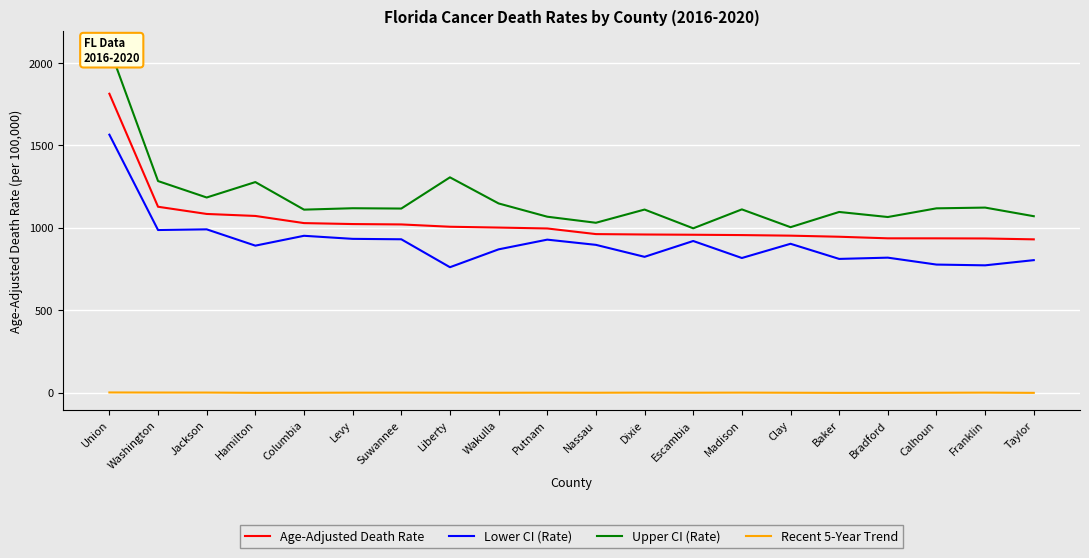

Between Jackson and Nassau, which series saw the biggest shift?

Upper CI (Rate)